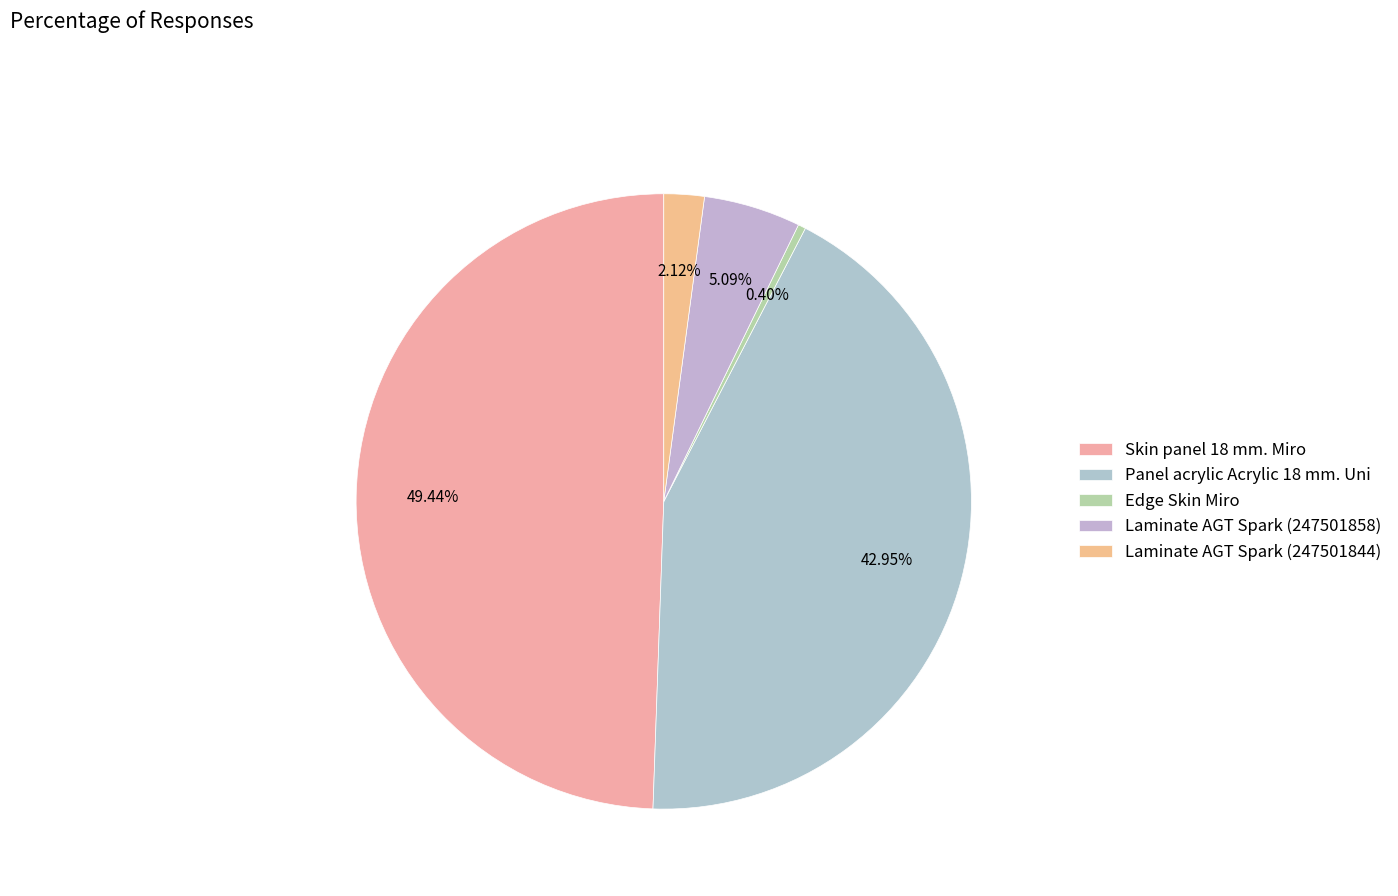

To the nearest percent, what portion does Laminate AGT Spark (247501858) represent?

5%